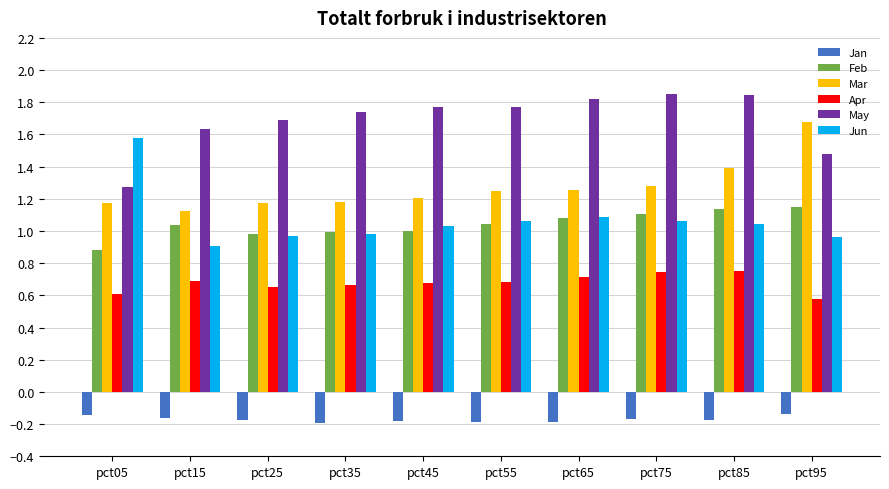

The value of Feb at pct95 is 1.1. True or false?

True